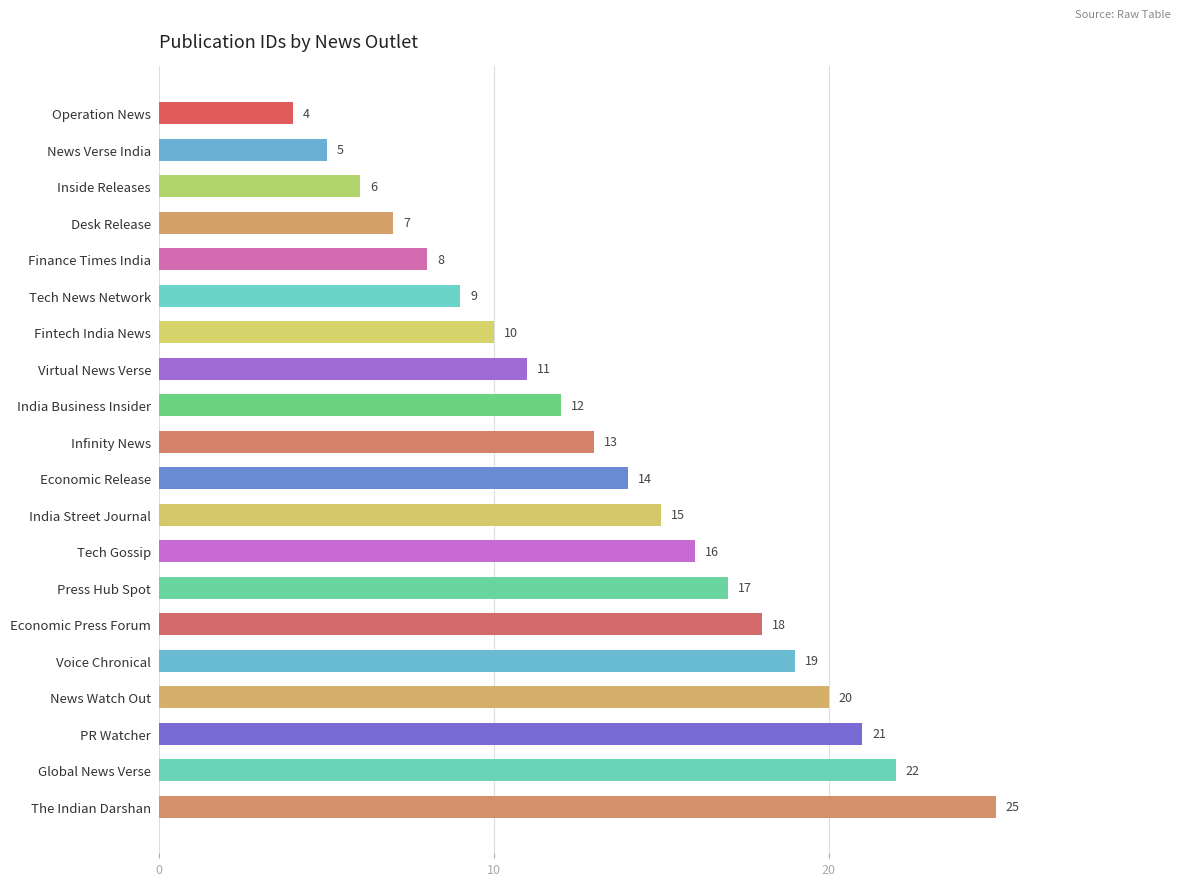

Are the bars horizontal?

Yes